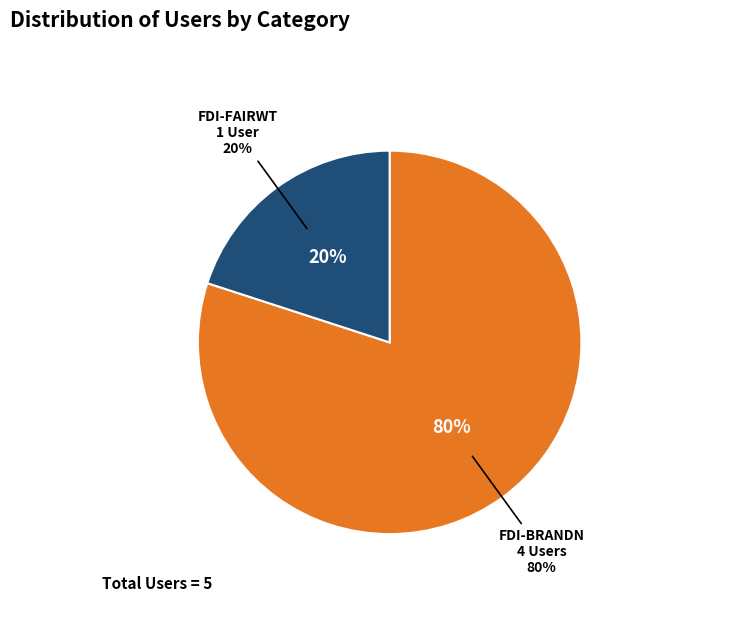

How many segments does this pie chart have?

2